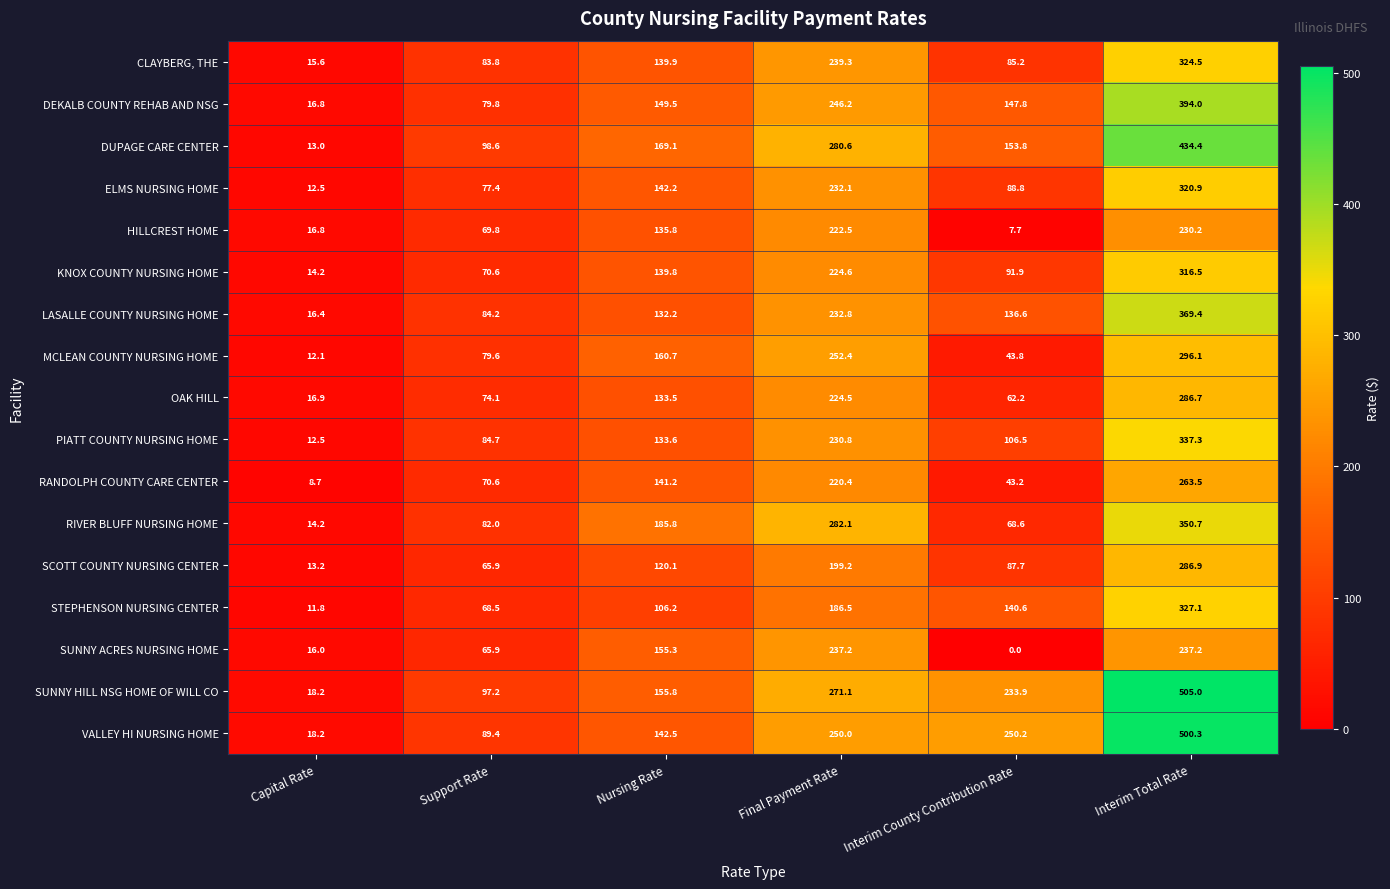

What is the difference between the highest and lowest values at Nursing Rate?

79.6